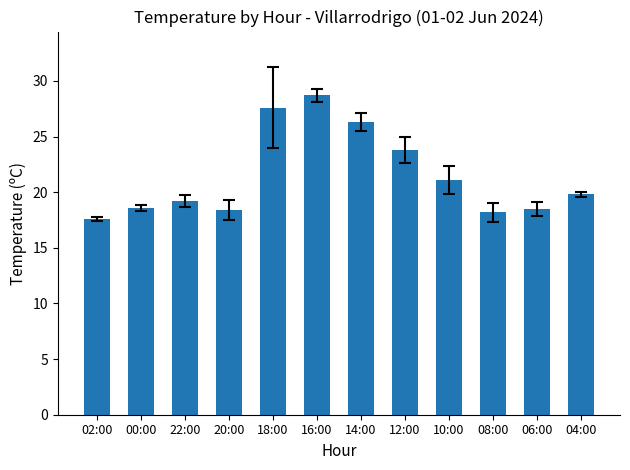

What is the difference between the maximum and second lowest values?

10.5